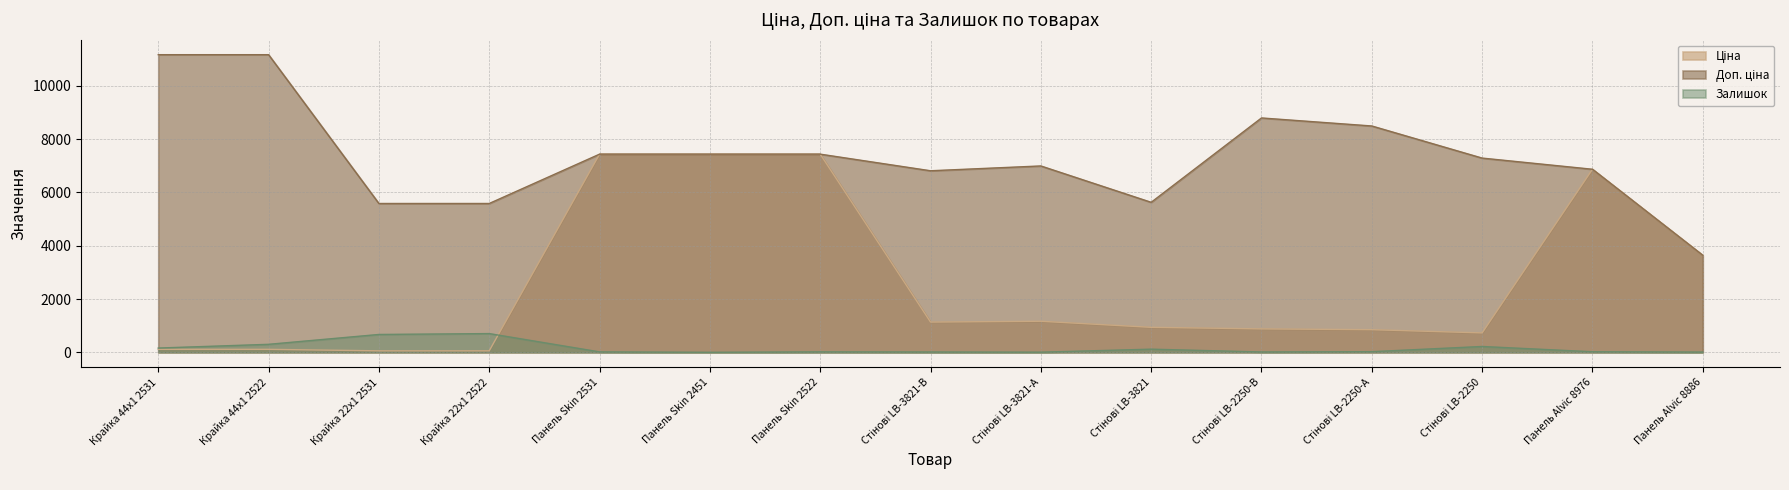

Reading left to right, transcribe all the data shown in this chart.

Ціна: 111.7	111.7	55.9	55.9	7436.2	7436.2	7436.2	1135.5	1165.6	938.2	879.5	849.3	728.9	6869.4	3640.8
Доп. ціна: 11169.0	11169.0	5585.0	5585.0	7436.2	7436.2	7436.2	6812.7	6993.4	5629.1	8794.5	8493.3	7288.6	6869.4	3641.0
Залишок: 160.0	300.0	670.0	703.0	16.0	0.0	17.0	12.0	5.0	118.0	13.0	24.0	219.0	21.0	9.0